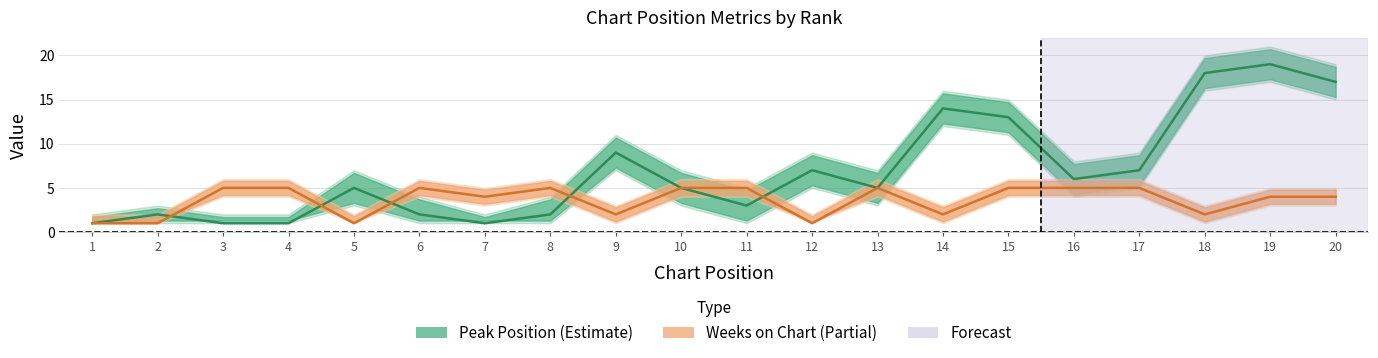

What is the spread (max minus min) of values at 6?

3